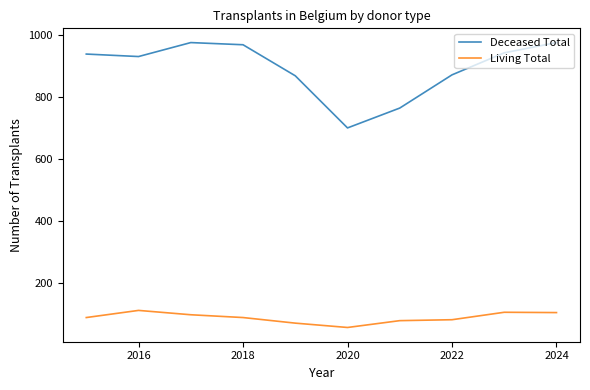

How many lines are shown in the chart?

2